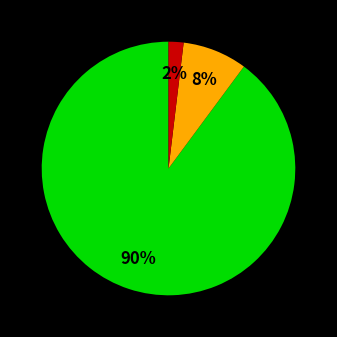

Is there any slice that represents more than half of the pie?

Yes